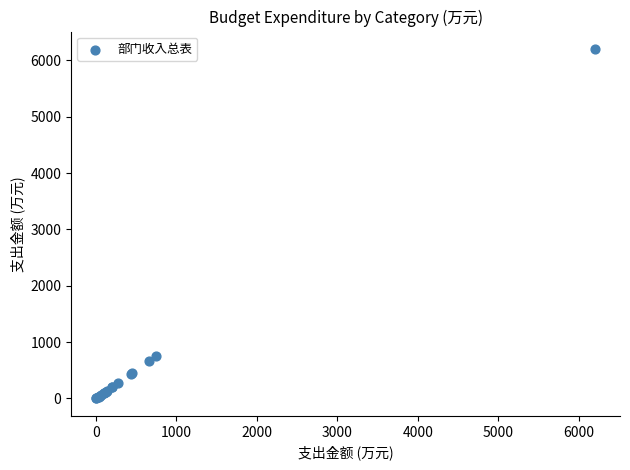

What Y value in the scatter plot is closest to 3100?

747.5